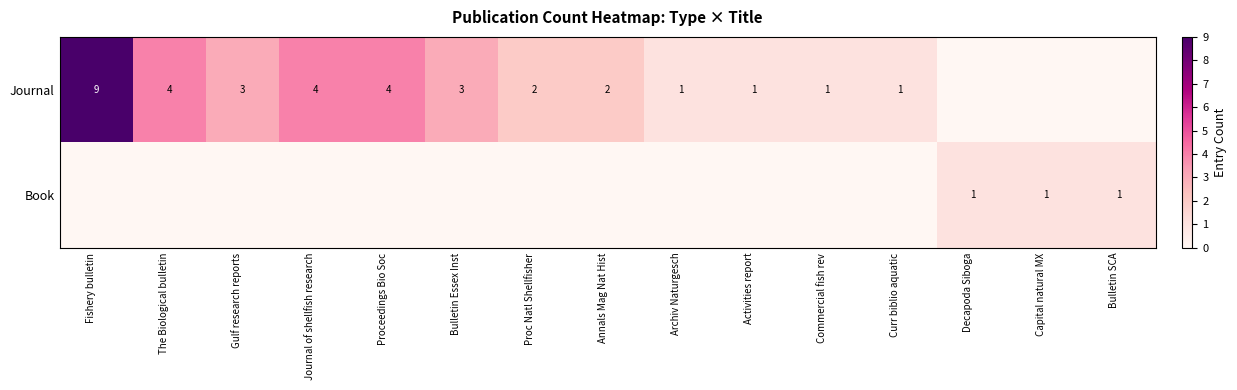

True or false: Journal has a value of 2 at Bulletin Essex Inst.

False